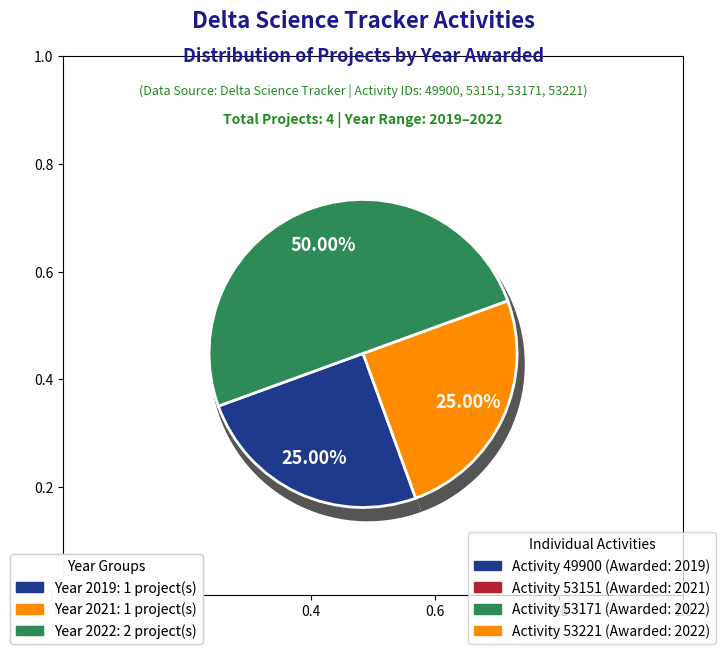

How many segments does this pie chart have?

4